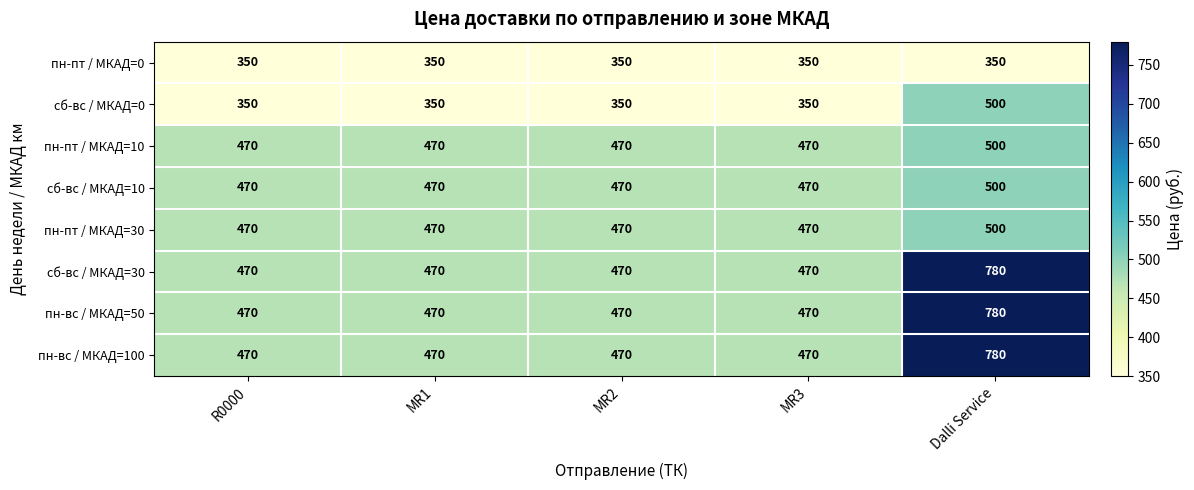

What is the difference between the maximum and minimum values in the сб-вс / МКАД=10 series?

30